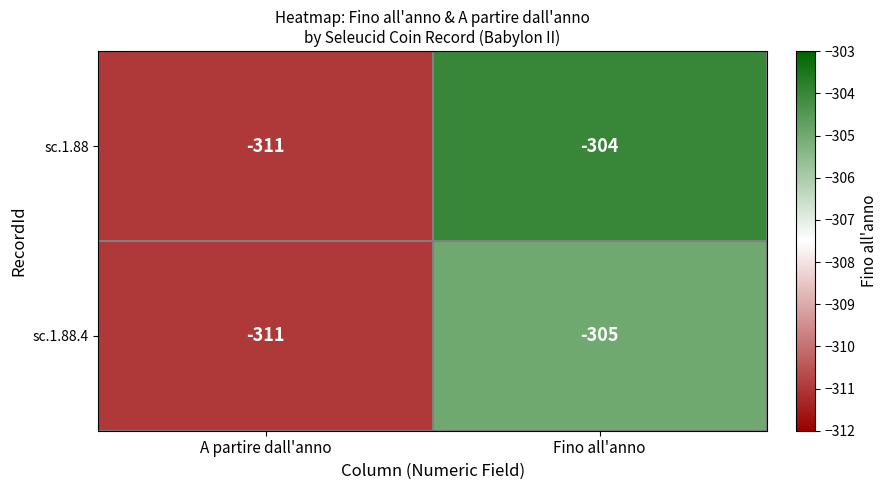

Rank the series by their average value, from highest to lowest.

sc.1.88, sc.1.88.4